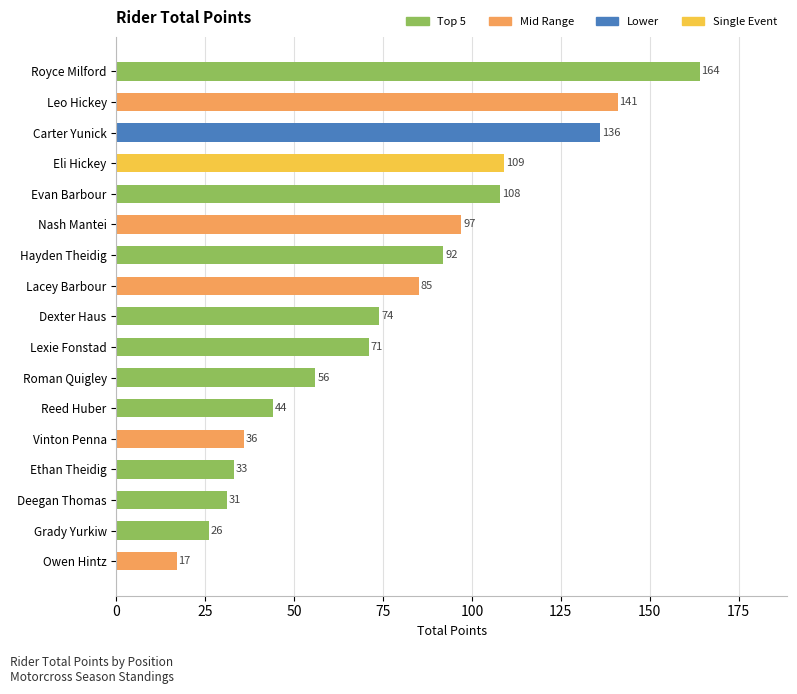

The chart shows a value of 42 at Deegan Thomas. True or false?

False